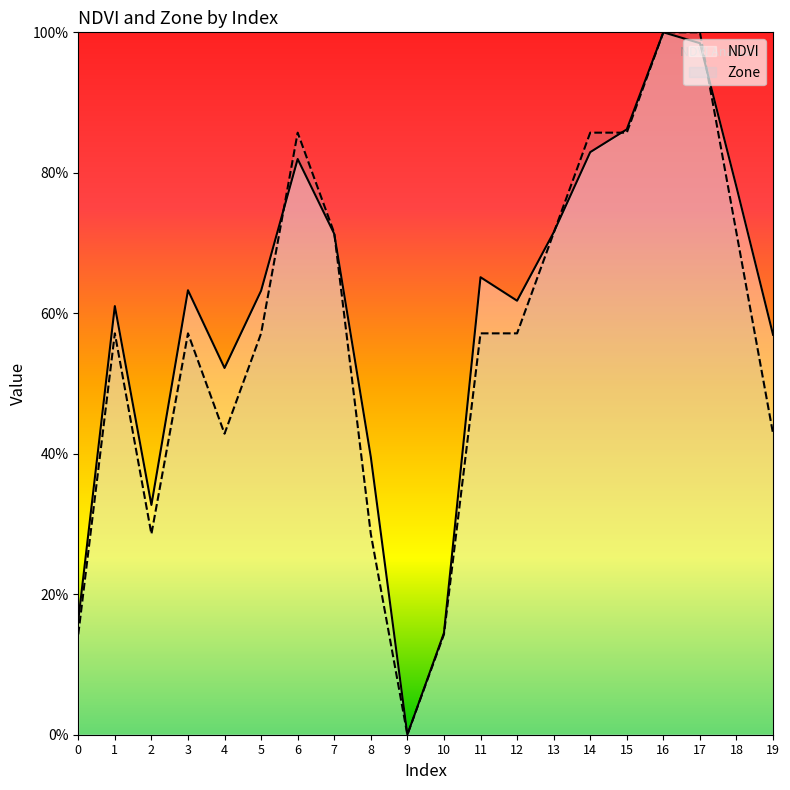

Rank the series at 16 from highest to lowest value.

NDVI, Zone